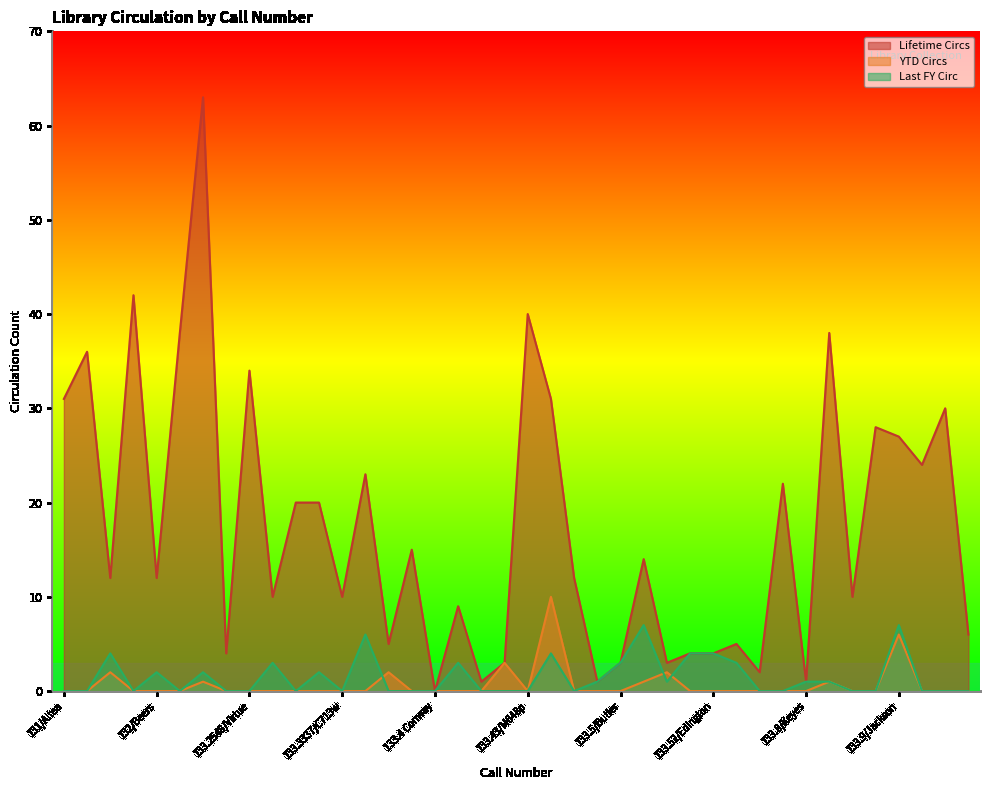

What is the approximate value of Last FY Circ at 133.4/Ocker?

3